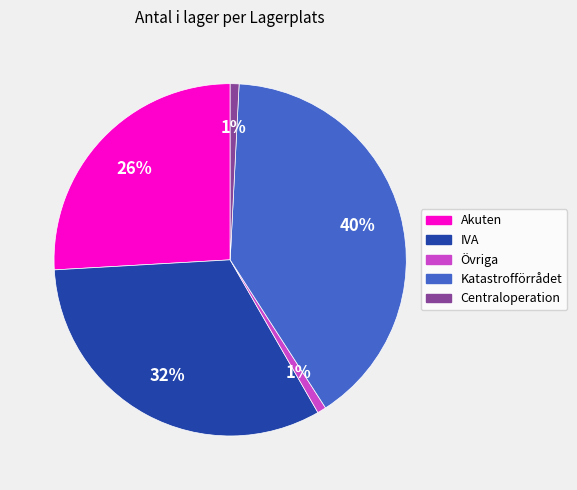

Count the number of slices in the pie.

5